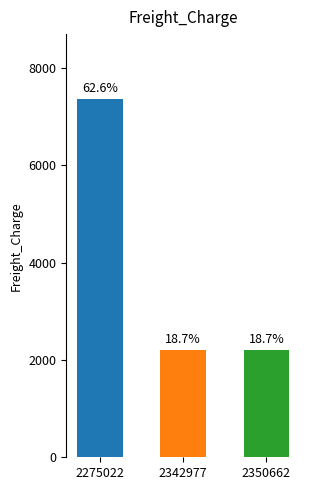

Does the chart contain any negative values?

No